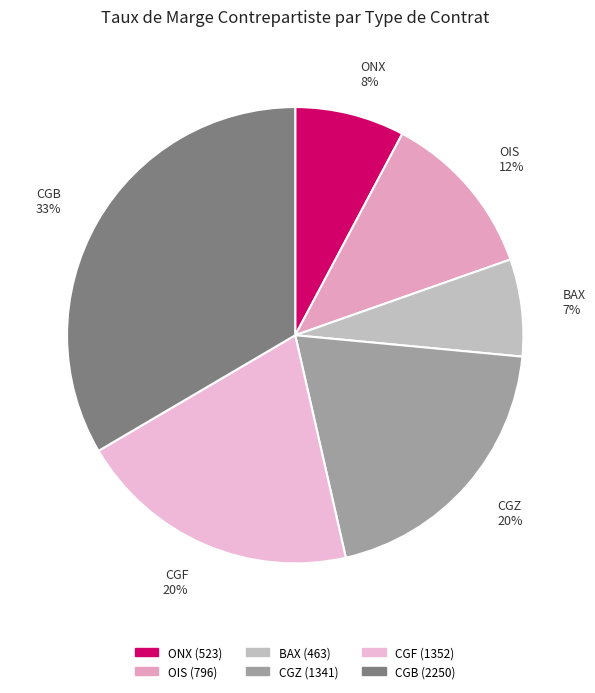

Which slice is the largest?

CGB